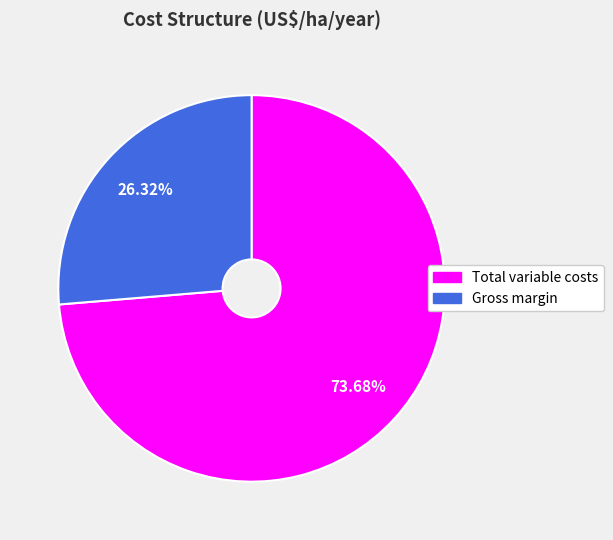

True or false: Total variable costs accounts for 74% of the total.

True